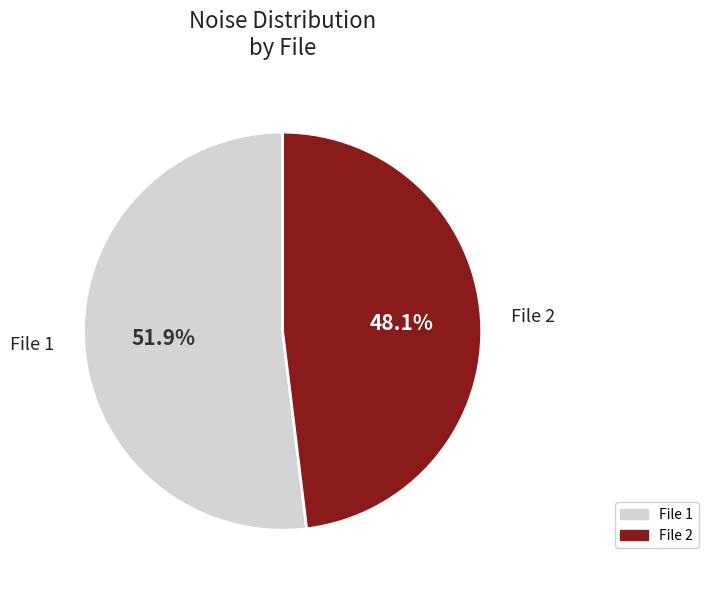

Is there any slice that represents more than half of the pie?

Yes